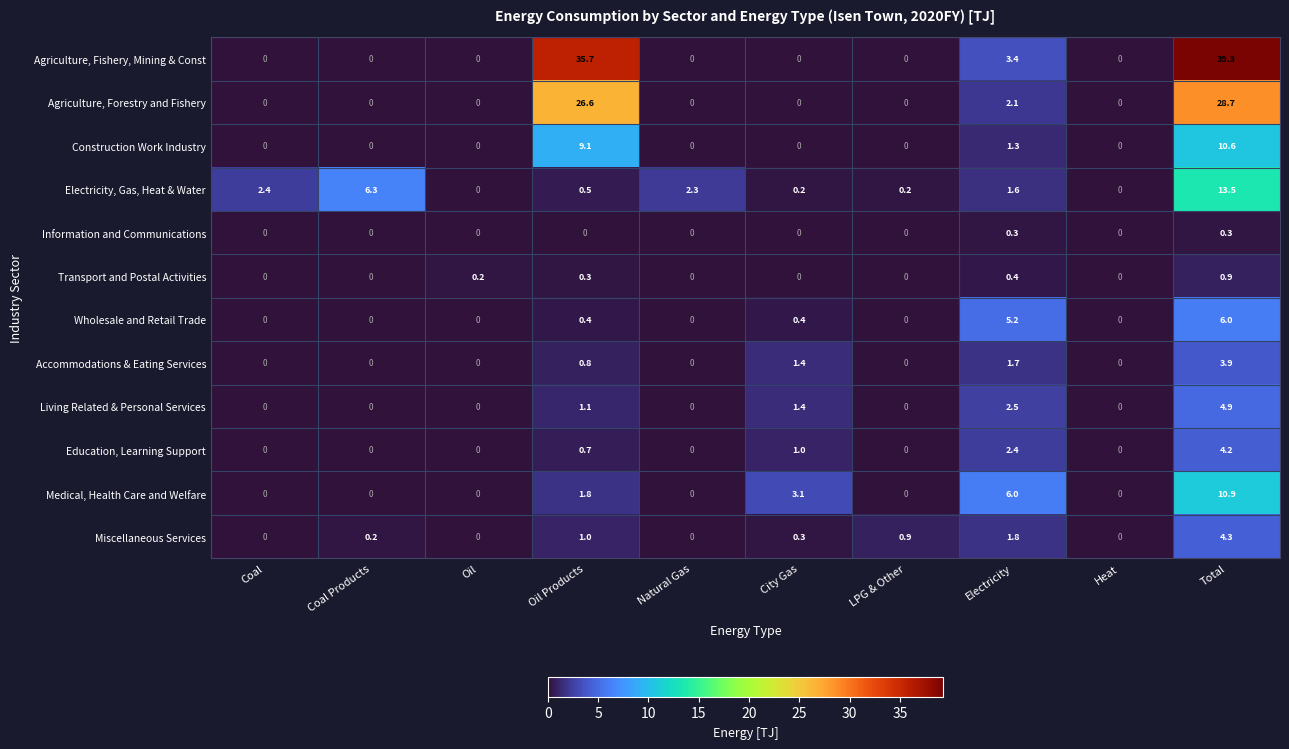

What is the total value across all series at Oil Products?

78.0